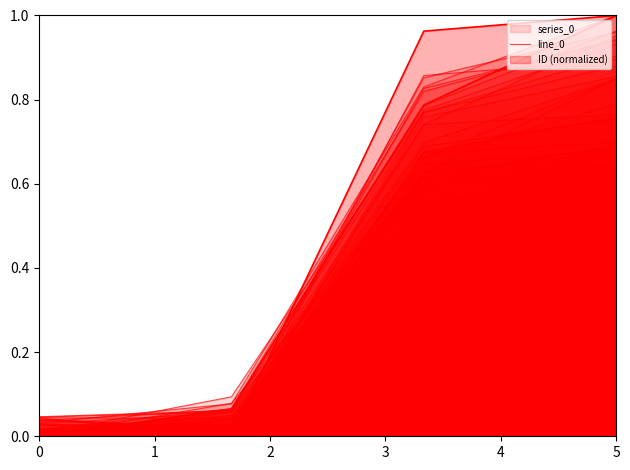

Does the chart have visible grid lines?

No